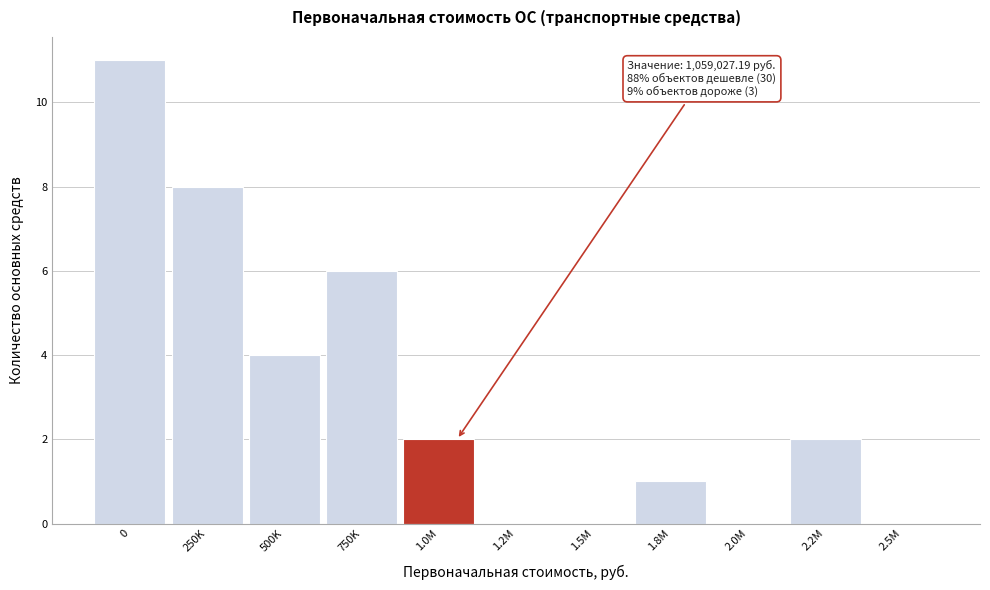

Reading right to left, list all the values displayed in this chart.

2.5M=0	2.2M=2	2.0M=0	1.8M=1	1.5M=0	1.2M=0	1.0M=2	750K=6	500K=4	250K=8	0=11